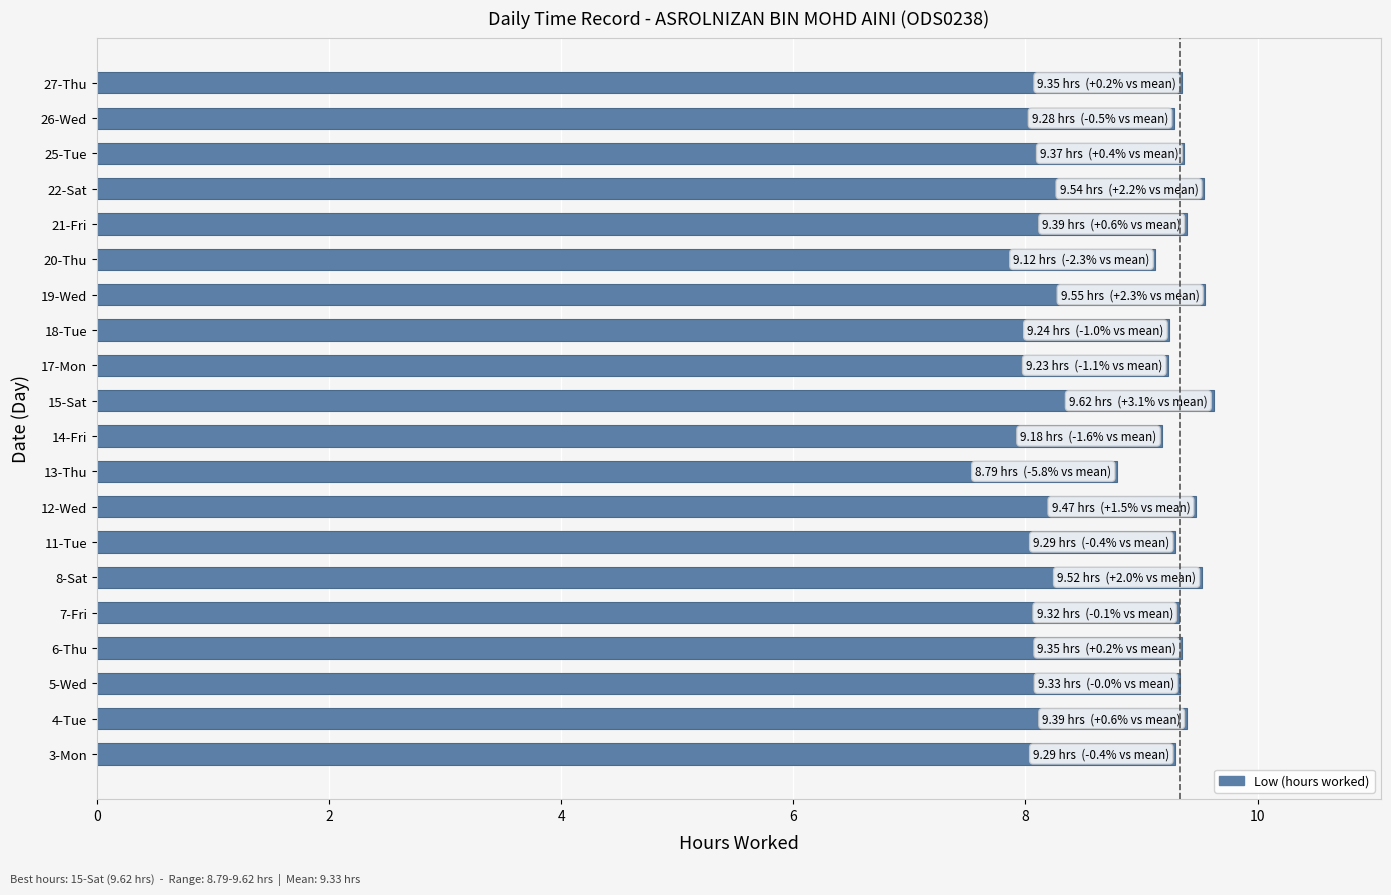

What is the average value?

9.3